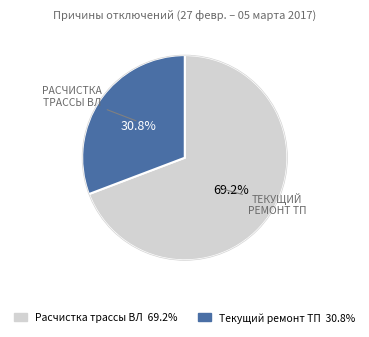

Do Расчистка трассы ВЛ and Текущий ремонт ТП together represent more than half of the pie?

Yes